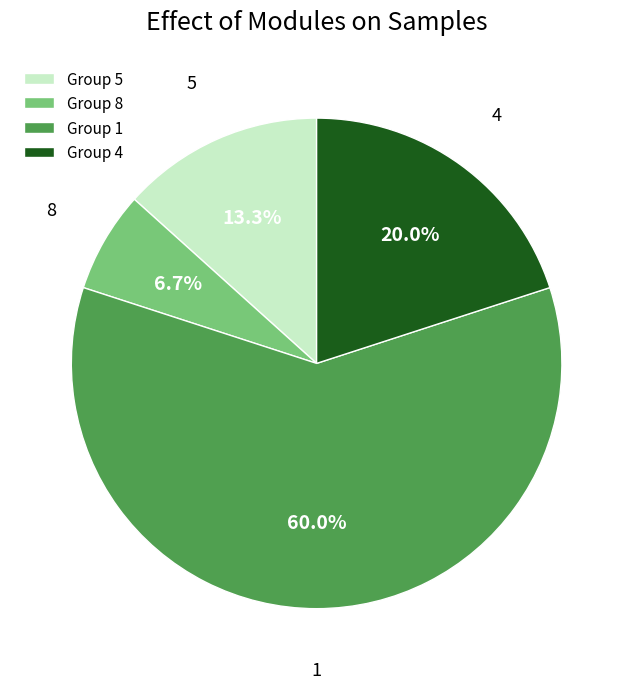

Does any single category account for the majority?

Yes